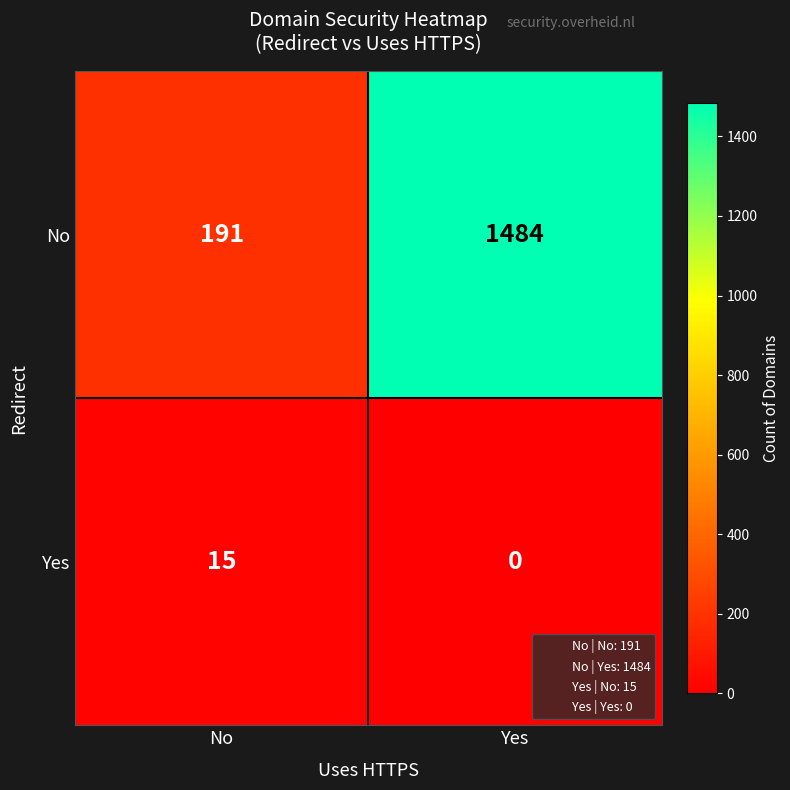

Rank the series by their average value, from highest to lowest.

No, Yes